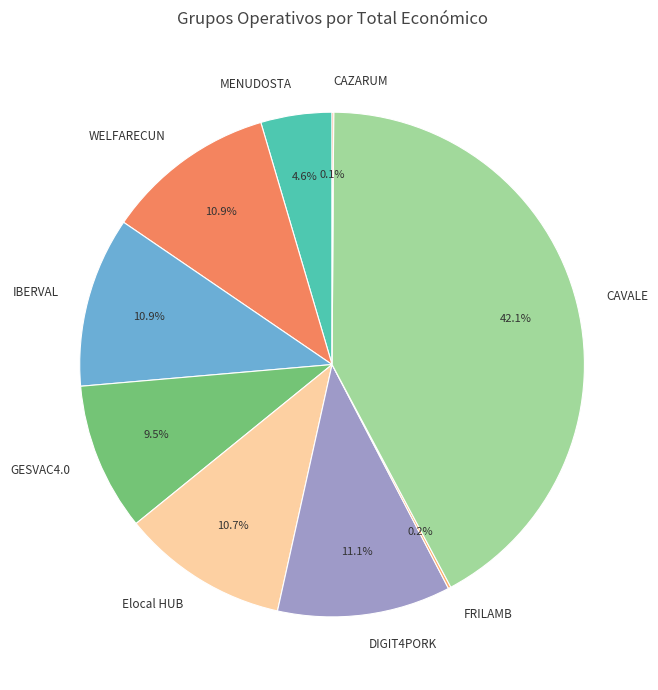

Is there any slice that represents more than half of the pie?

No